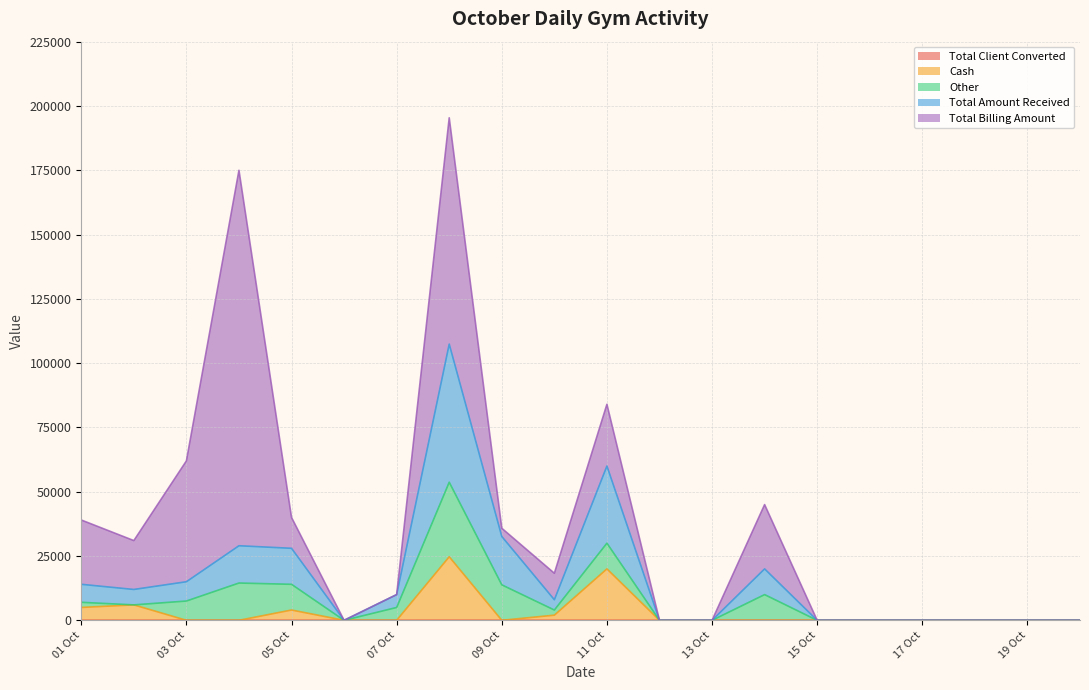

What is the value of the Total Amount Received point at the 9th from the left?

32601